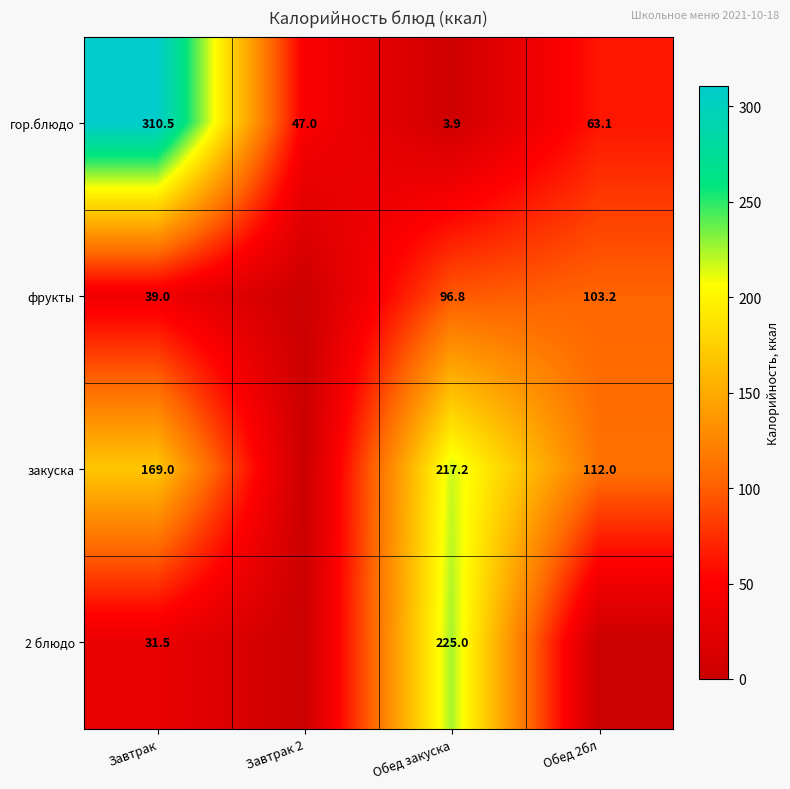

What is the average value of the гор.блюдо series?

106.1